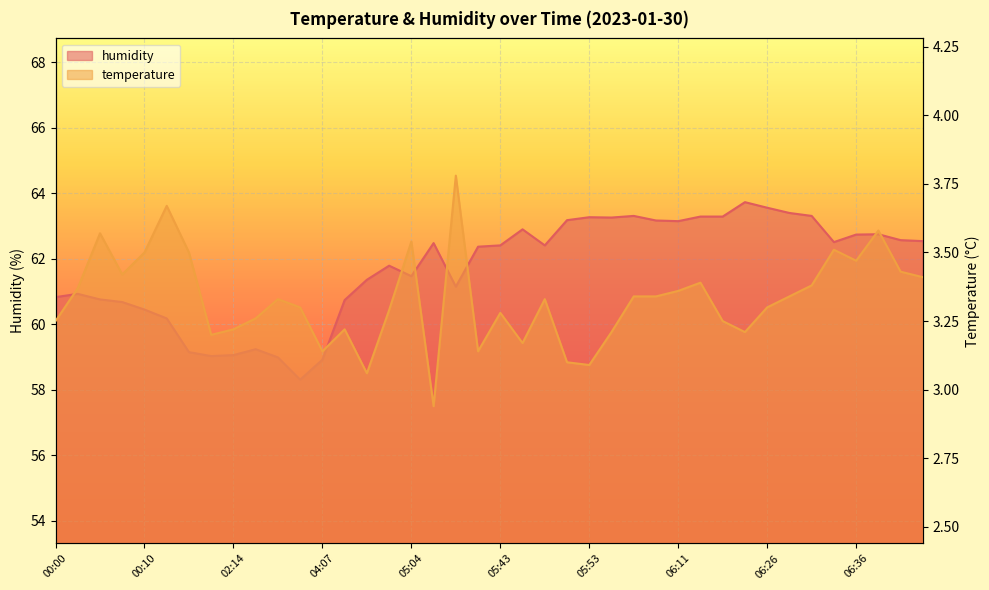

What is the total value across all series at 06:41?

66.0